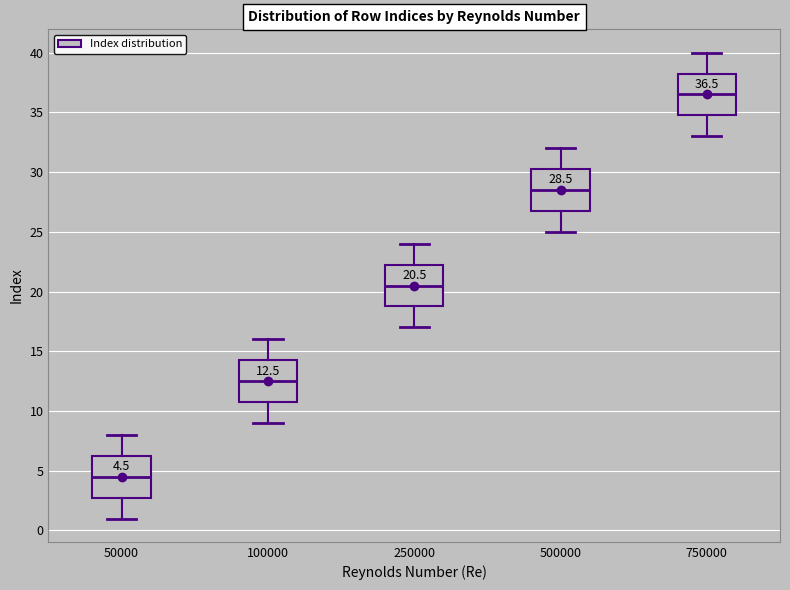

Which box has the highest median line?

750000